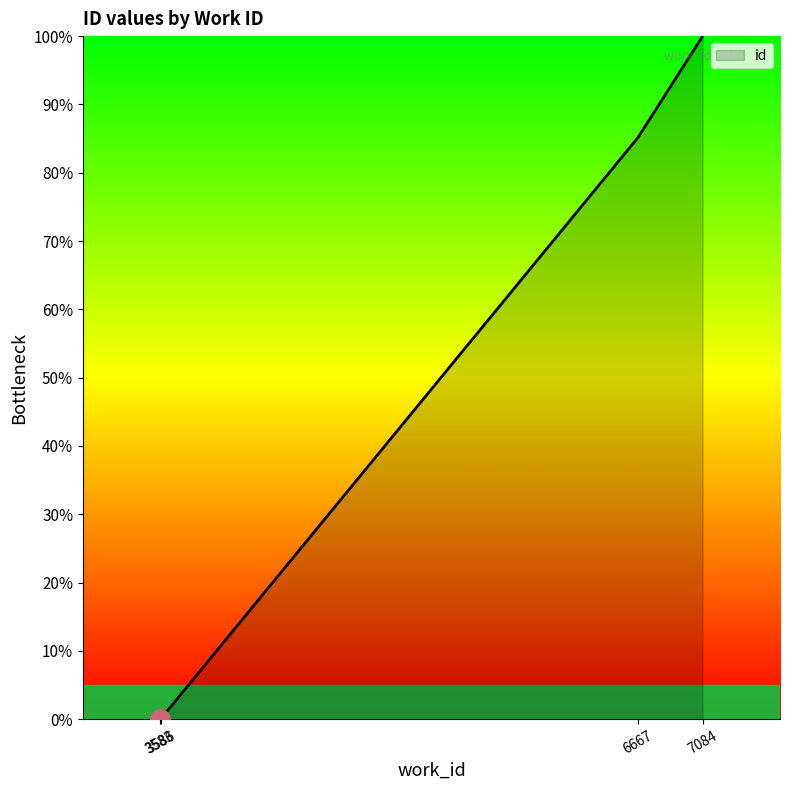

Reading right to left, list all the values displayed in this chart.

7084=100.0	7084=100.0	7084=100.0	7084=100.0	6667=85.2	6667=85.1	3586=0.1	3586=0.0	3583=0.0	3583=0.0